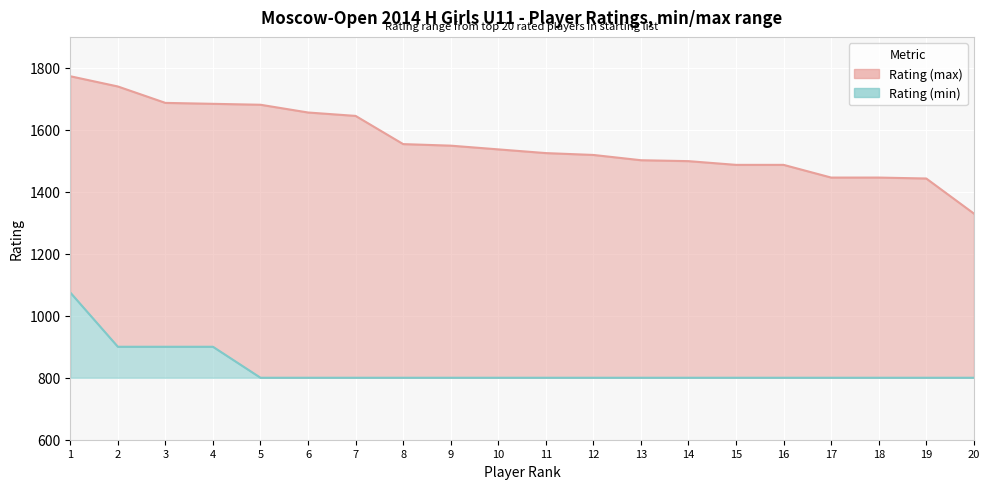

Rank the series by their maximum value, from highest to lowest.

Rating (max), Rating (min)